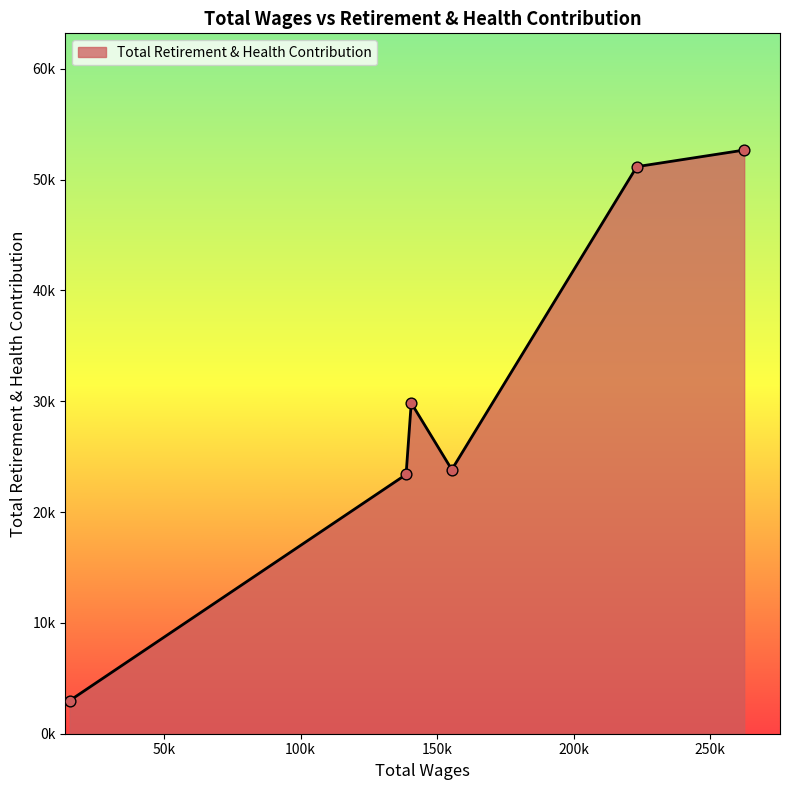

Is this an area chart (filled region under the line)?

Yes